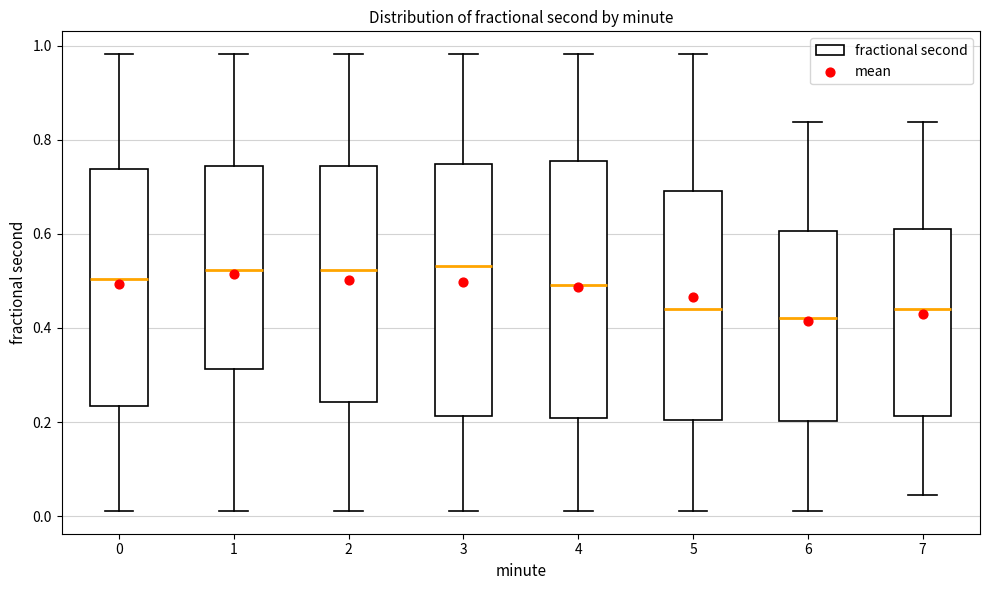

Reading left to right, read every box against the y-axis: the position of its median line, the range the box covers, and the ends of its whiskers. The values are not printed on the chart, so give them approximately, as read against the axis.

0: median 0.50, box 0.24 to 0.74, whiskers 0.02 to 0.98
1: median 0.52, box 0.32 to 0.74, whiskers 0.02 to 0.98
2: median 0.52, box 0.24 to 0.74, whiskers 0.02 to 0.98
3: median 0.54, box 0.22 to 0.74, whiskers 0.02 to 0.98
4: median 0.50, box 0.20 to 0.76, whiskers 0.02 to 0.98
5: median 0.44, box 0.20 to 0.70, whiskers 0.02 to 0.98
6: median 0.42, box 0.20 to 0.60, whiskers 0.02 to 0.84
7: median 0.44, box 0.22 to 0.62, whiskers 0.04 to 0.84